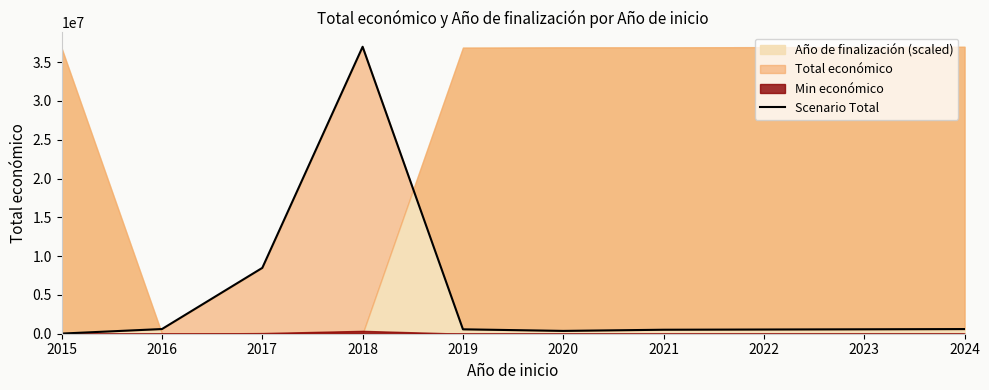

How many interior local valleys (lower than both neighbors) does the data have?

1